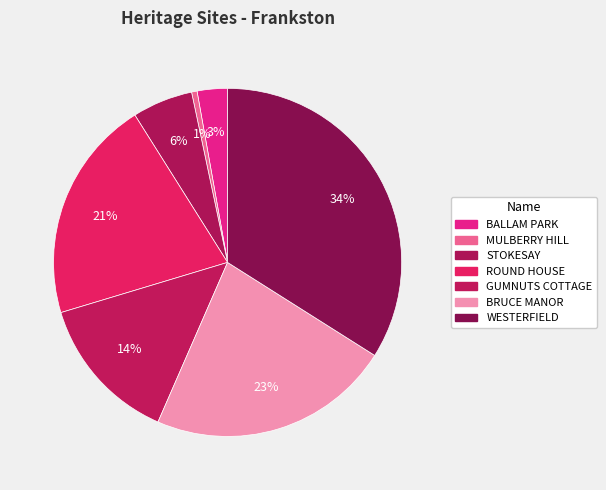

True or false: STOKESAY accounts for 12% of the total.

False